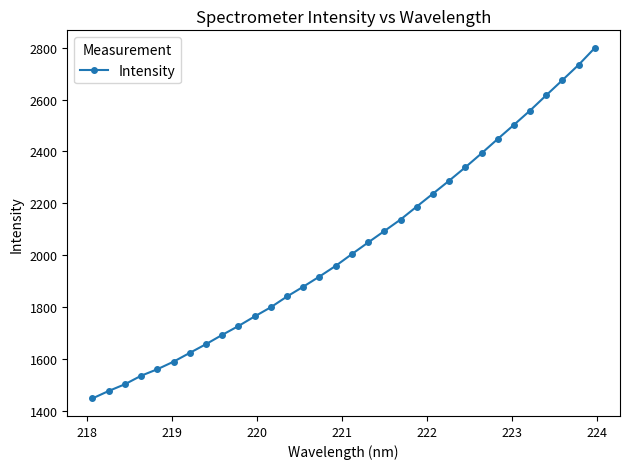

What is the value of the 4th point from the left?

1535.4